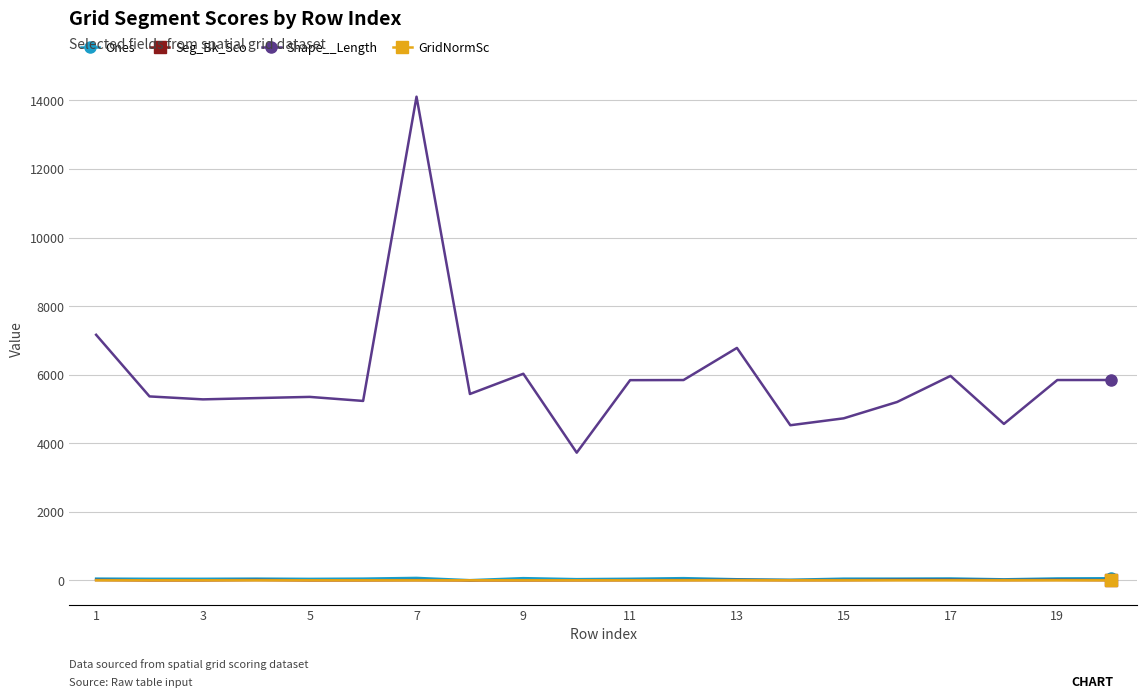

True or false: GridNormSc and Shape__Length cross at least once.

False